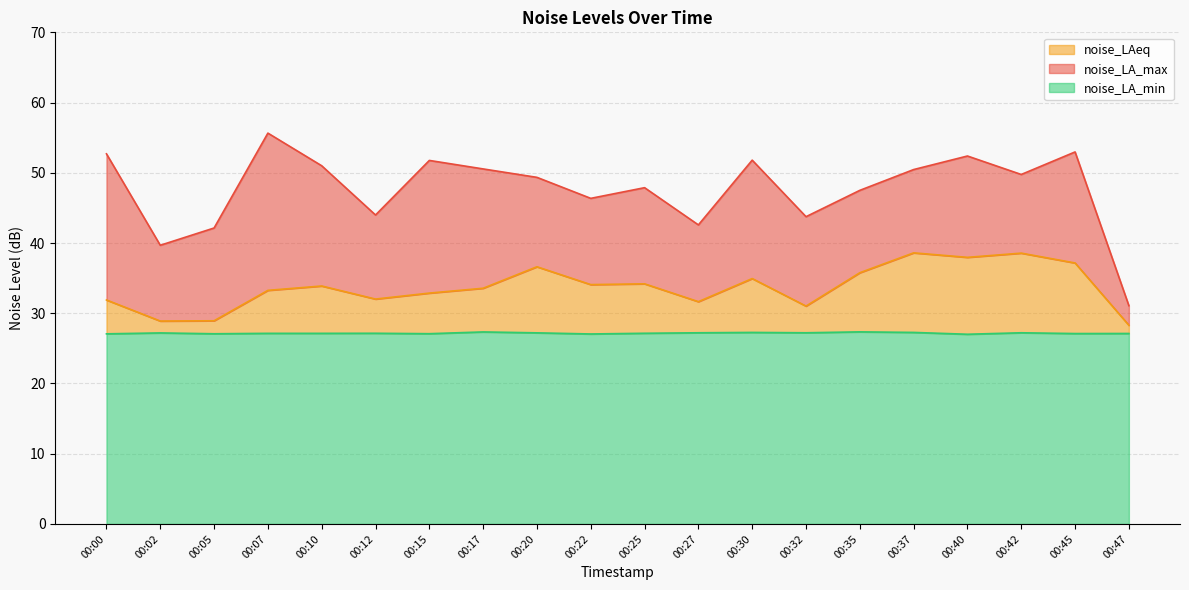

Which series has the largest total across all categories?

noise_LA_max